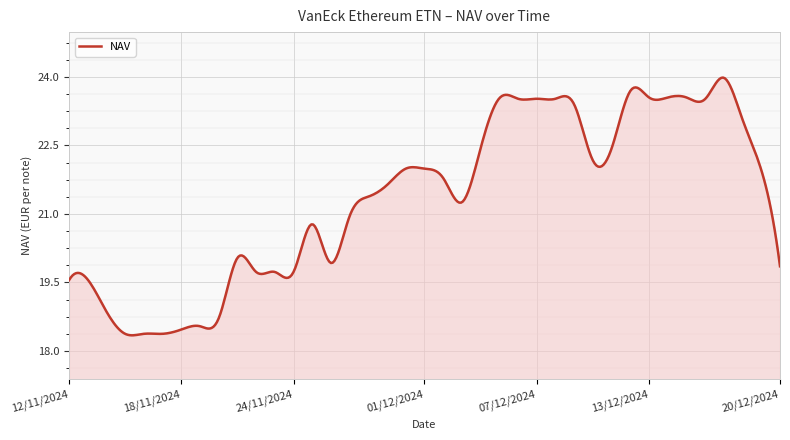

What is the sum of all values?

8542.1